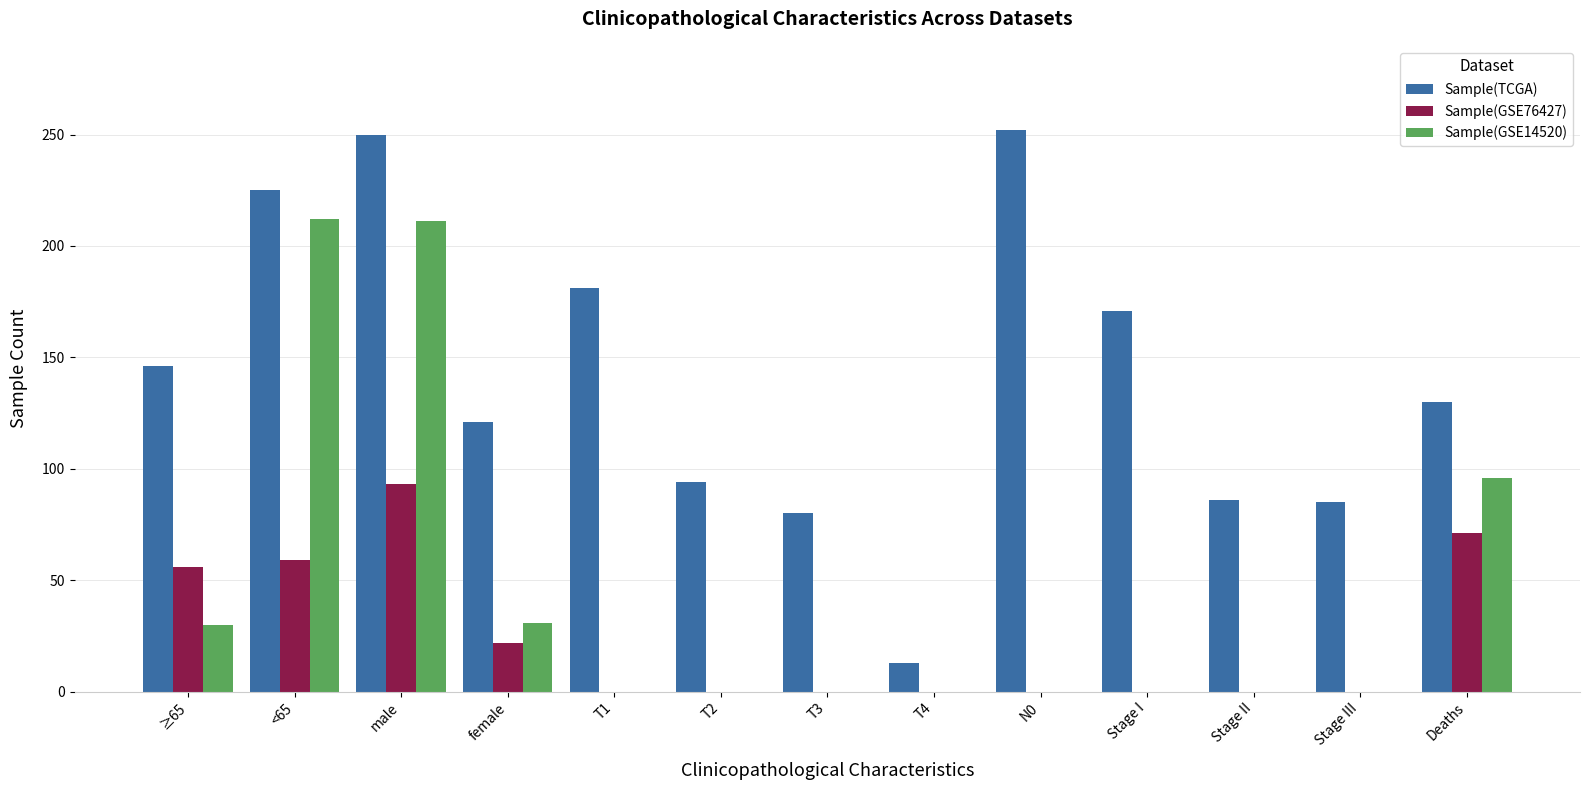

What is the maximum value for Sample(TCGA)?

252